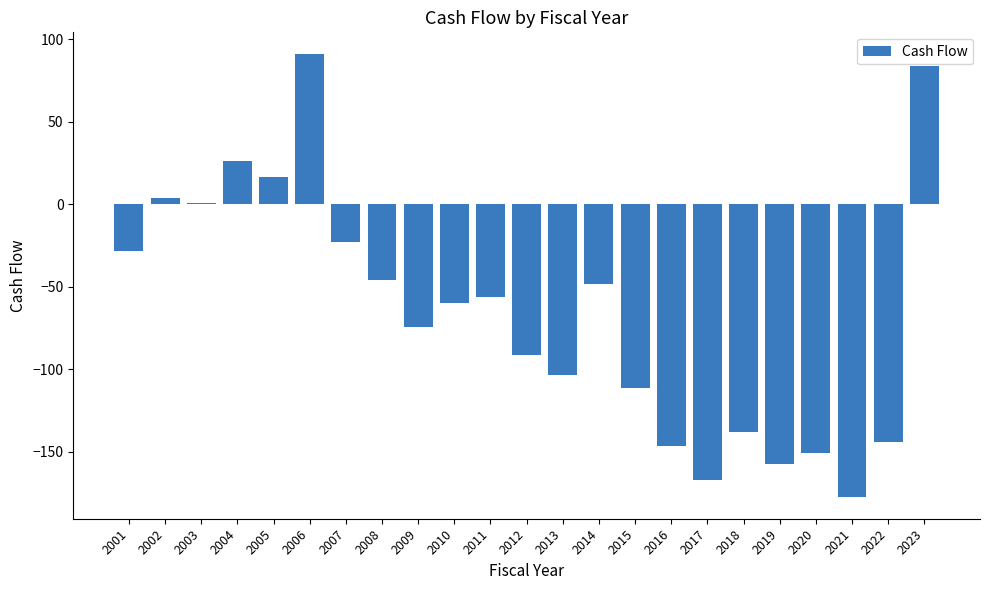

At which category does the chart reach its peak across all series?

2006